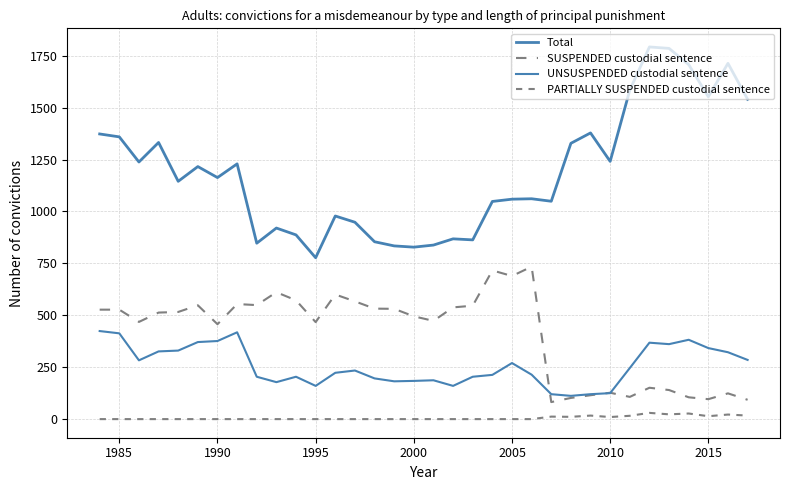

Reading right to left, extract all data points from this chart.

Total: 1540	1713	1552	1707	1785	1792	1584	1241	1378	1328	1049	1061	1059	1048	863	868	838	828	834	854	948	978	777	887	920	847	1229	1163	1216	1145	1332	1238	1359	1373
SUSPENDED custodial sentence: 93	124	96	105	140	151	107	127	115	102	82	734	689	716	546	538	473	495	531	532	567	600	467	572	611	549	554	457	548	516	513	468	527	527
UNSUSPENDED custodial sentence: 285	322	342	382	361	368	246	125	120	112	120	214	270	213	204	160	187	184	182	196	234	223	160	204	178	204	418	376	371	330	326	283	413	424
PARTIALLY SUSPENDED custodial sentence: 17	22	14	27	23	30	16	10	17	11	12	0	0	0	0	0	0	0	0	0	0	0	0	0	0	0	0	0	0	0	0	0	0	0